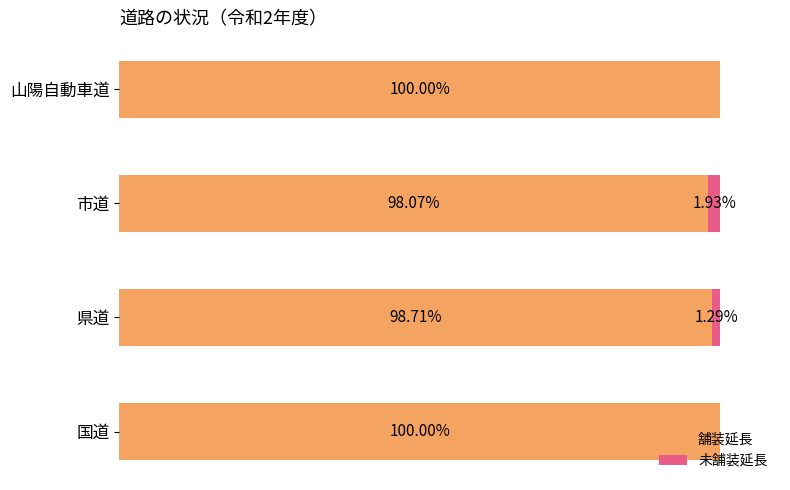

At which label is 舗装延長 closest to 99?

県道